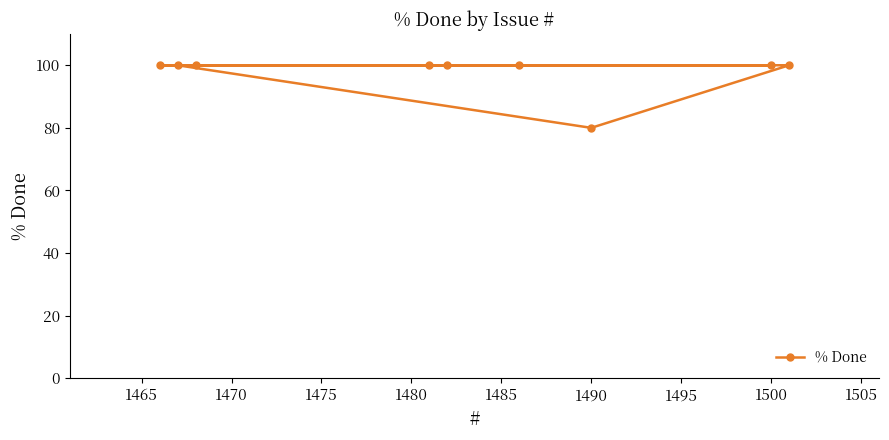

The chart shows a value of 113 at 1490. True or false?

False